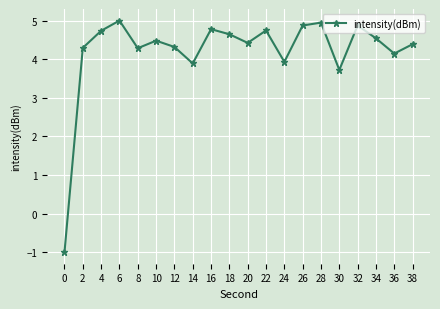

What is the change in value from 4 to 26?

+0.1